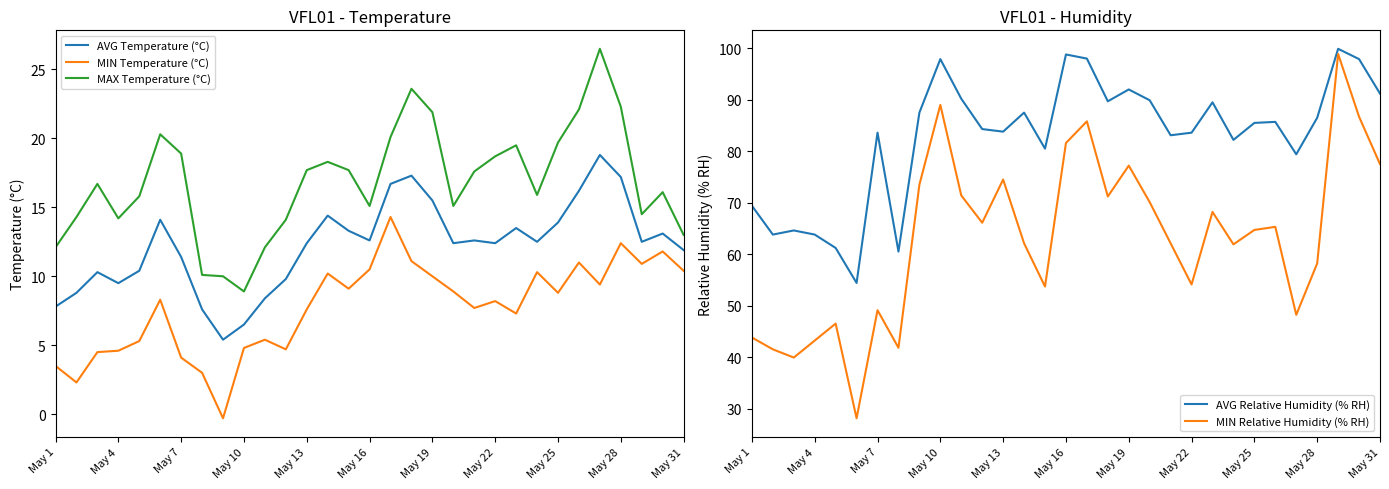

The MAX Temperature (°C) series shows 28.2 at May 7. True or false?

False